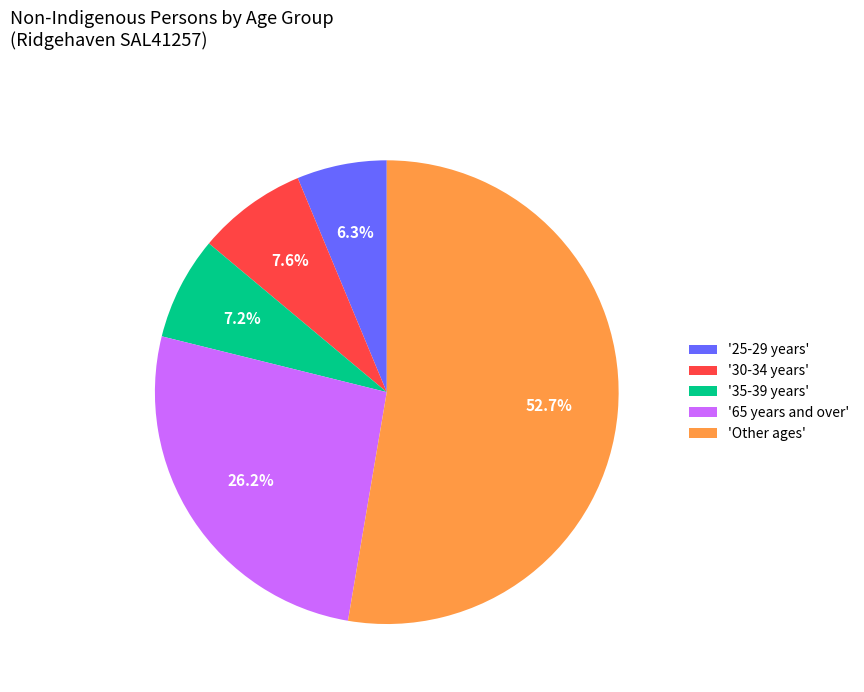

Which slice represents more than half of the pie?

'Other ages'